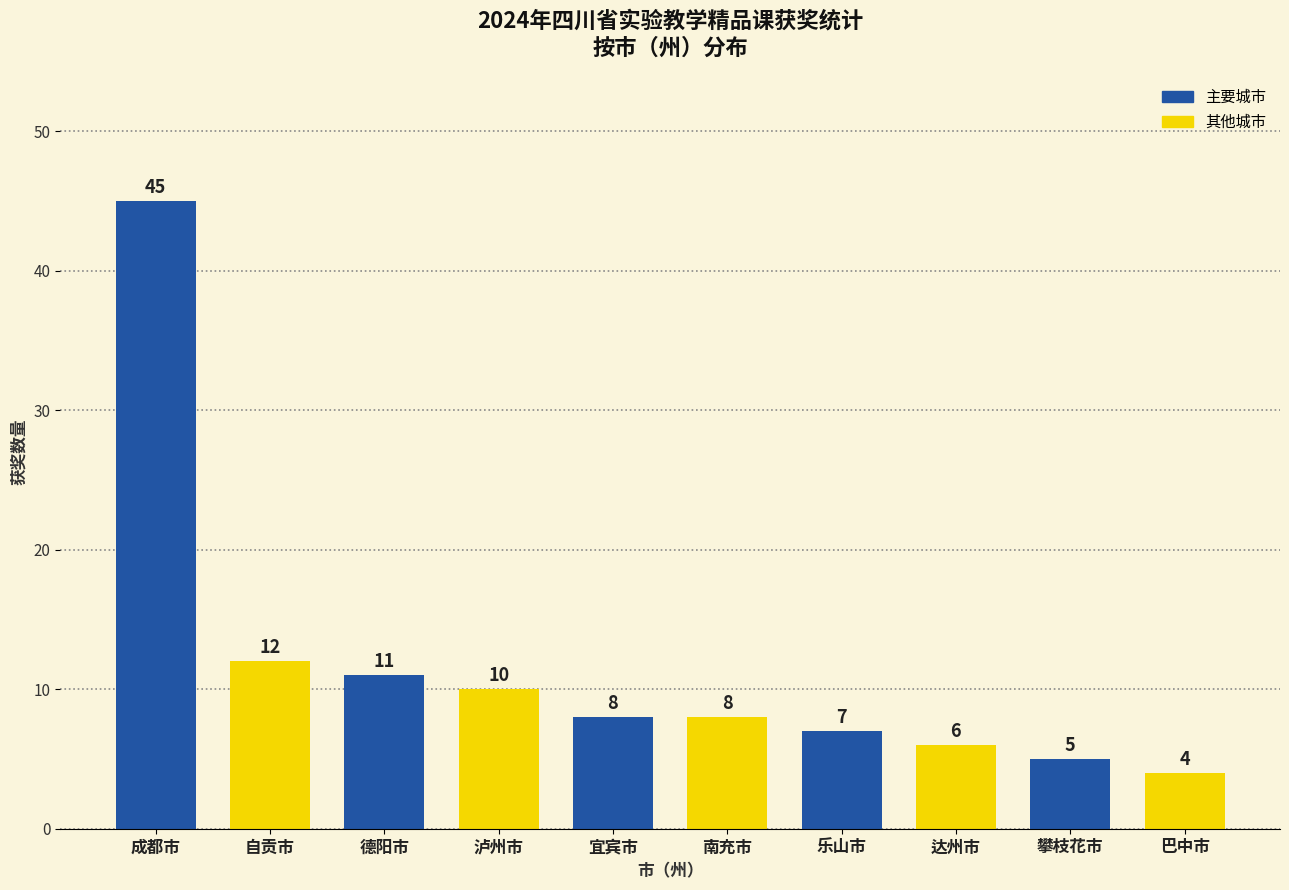

What is the average value?

12